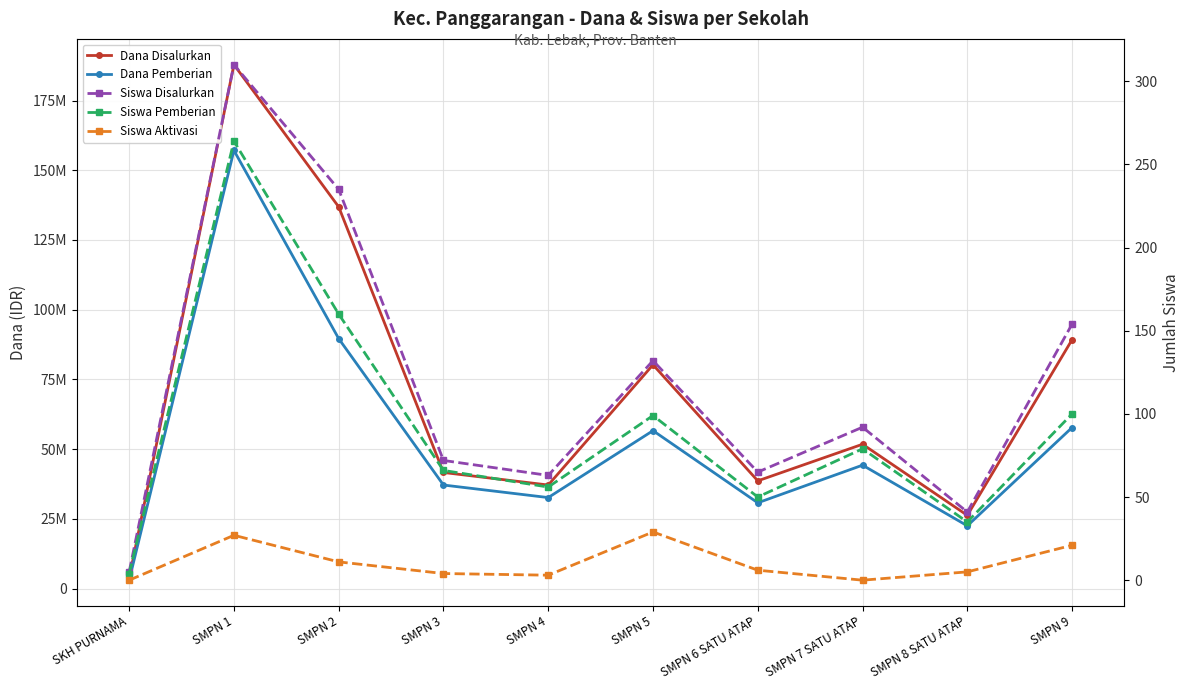

What is the total value across all series at SMPN 4?

69750122